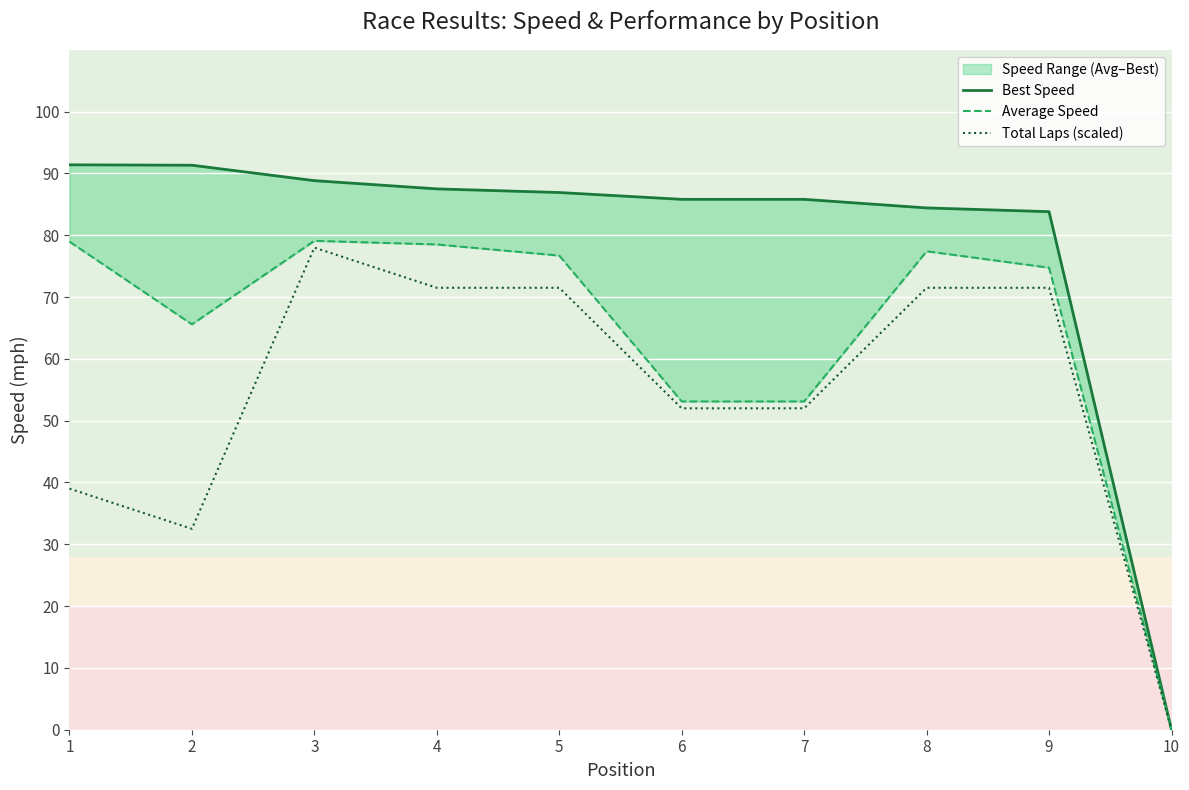

Which series has the largest range (max minus min)?

Best Speed